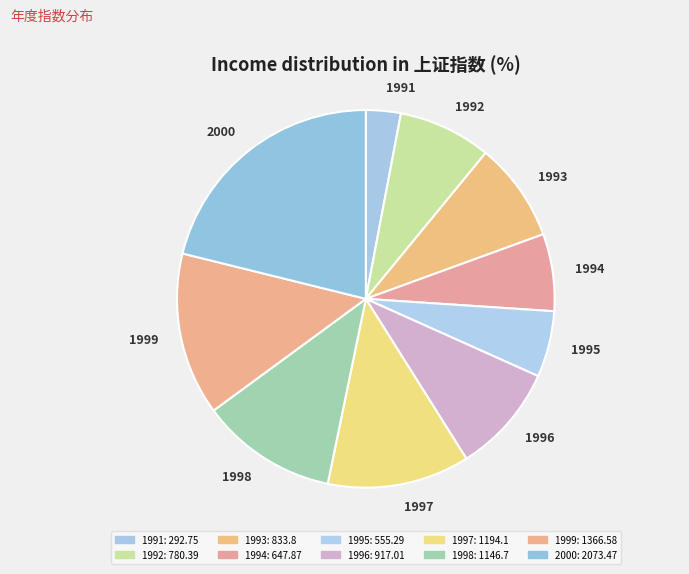

How many slices are in this pie chart?

10